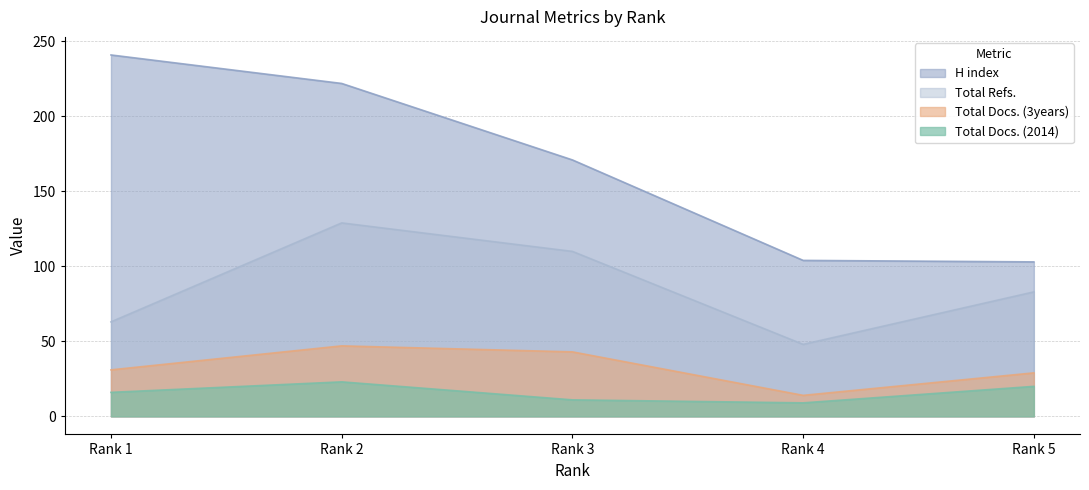

What is the average value of the H index series?

168